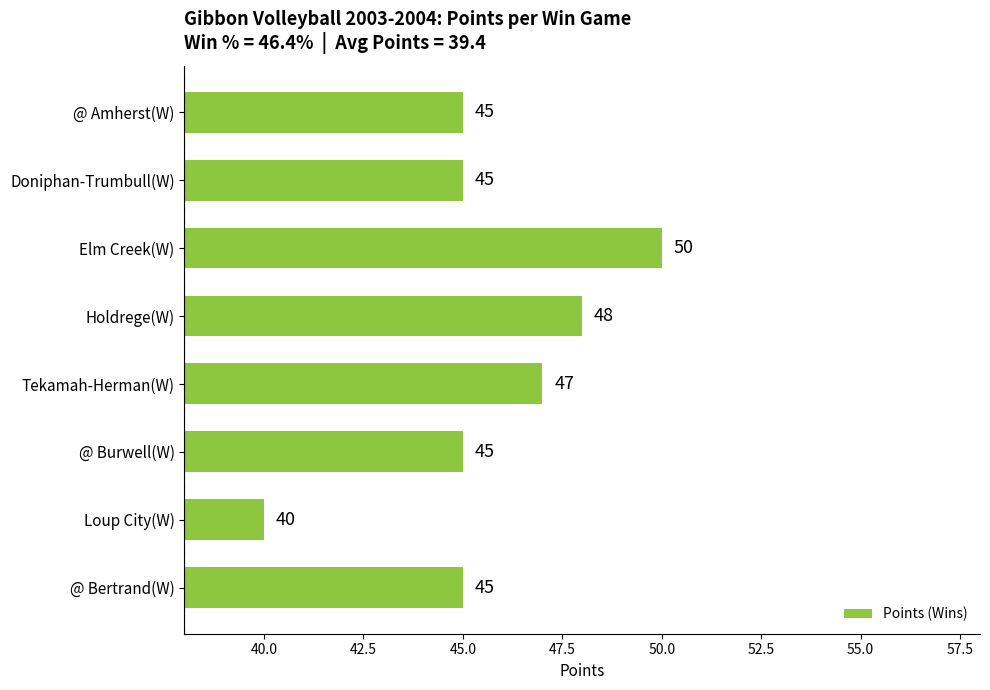

At which category does the chart reach its peak across all series?

Elm Creek(W)